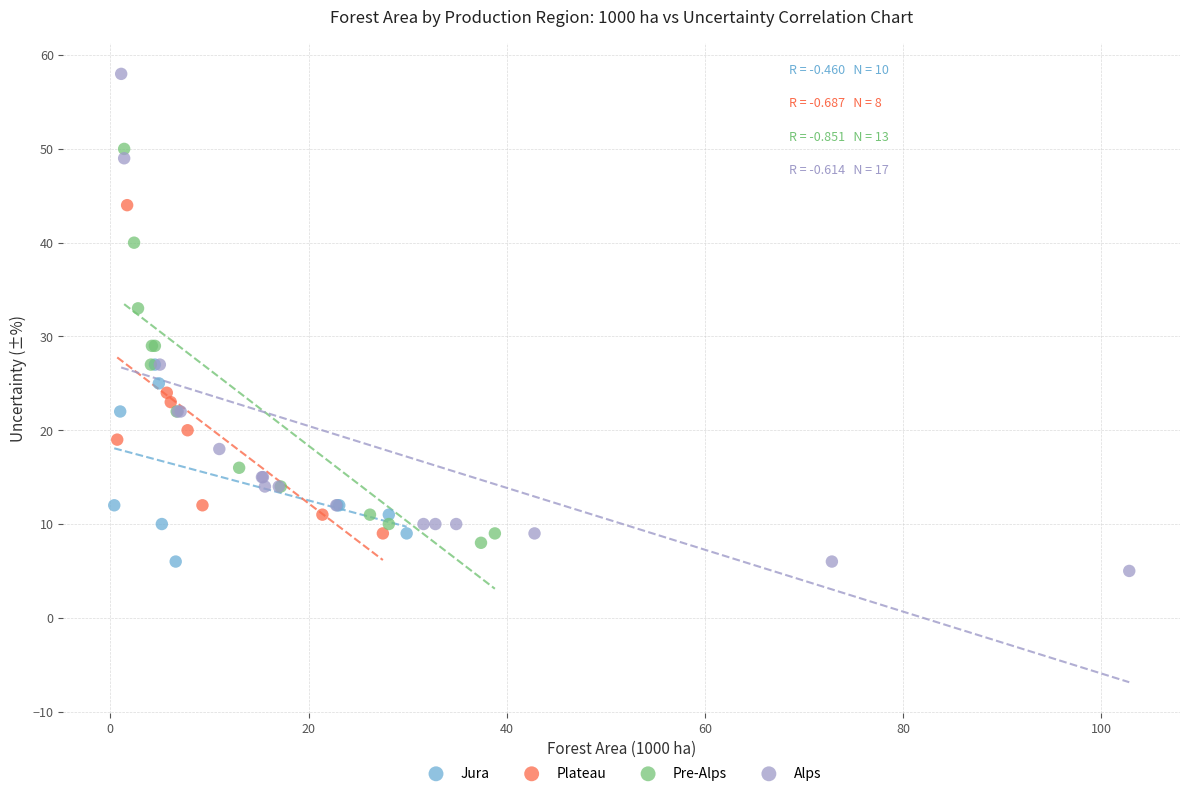

Which series has the widest spread of Y values?

Alps